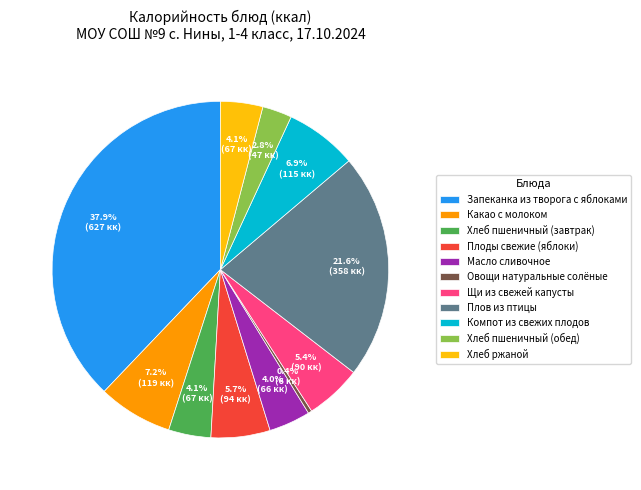

What is the smallest slice in the pie chart?

Овощи натуральные солёные